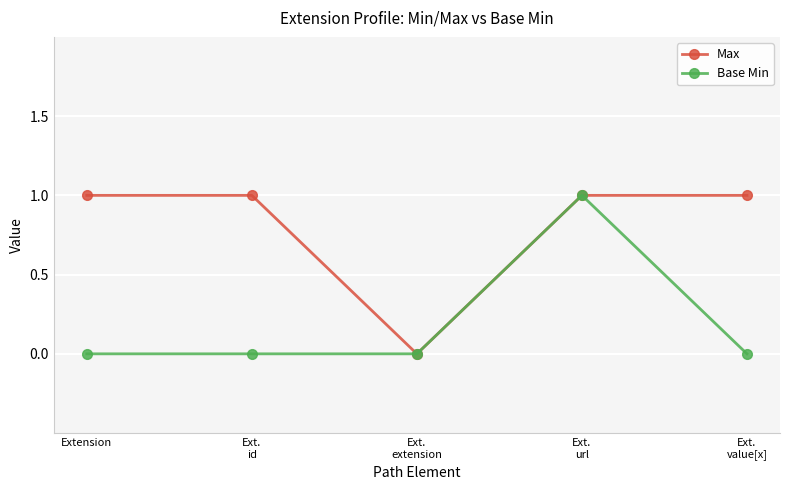

True or false: Base Min has more than 2 points higher than both neighbors.

False